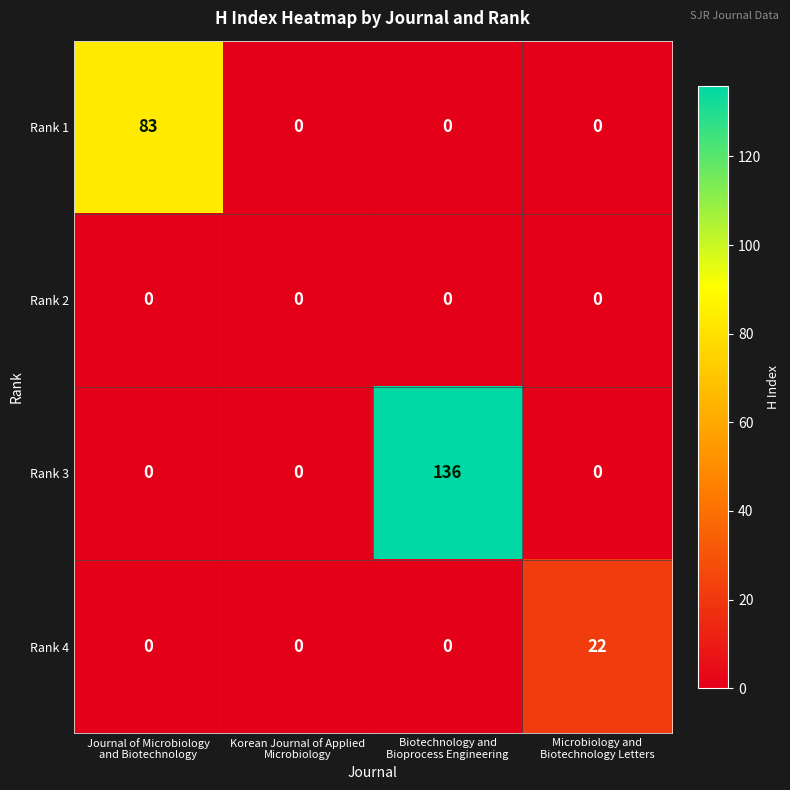

Reading left to right, what are all the values shown in this chart?

Rank 1: 83	0	0	0
Rank 2: 0	0	0	0
Rank 3: 0	0	136	0
Rank 4: 0	0	0	22